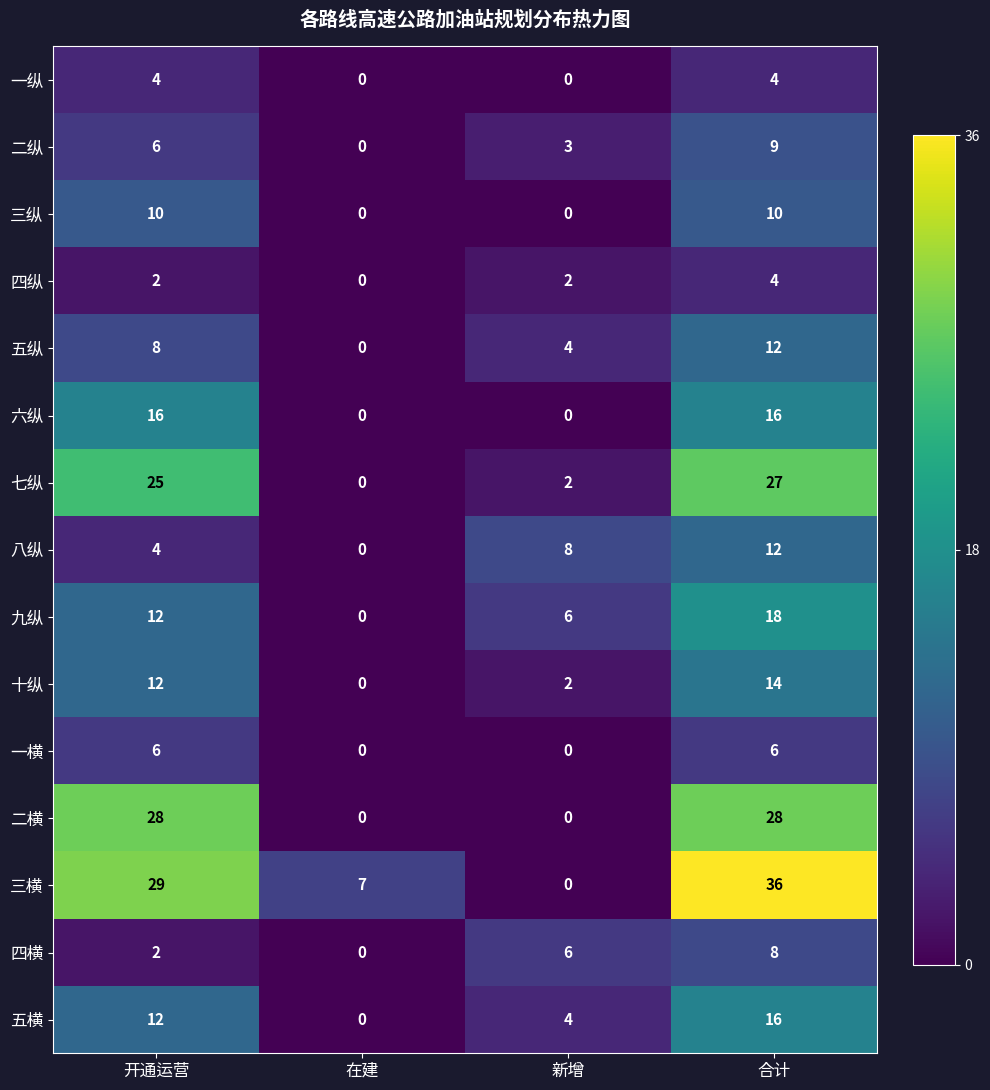

What is the difference between the highest and lowest values at 合计?

32